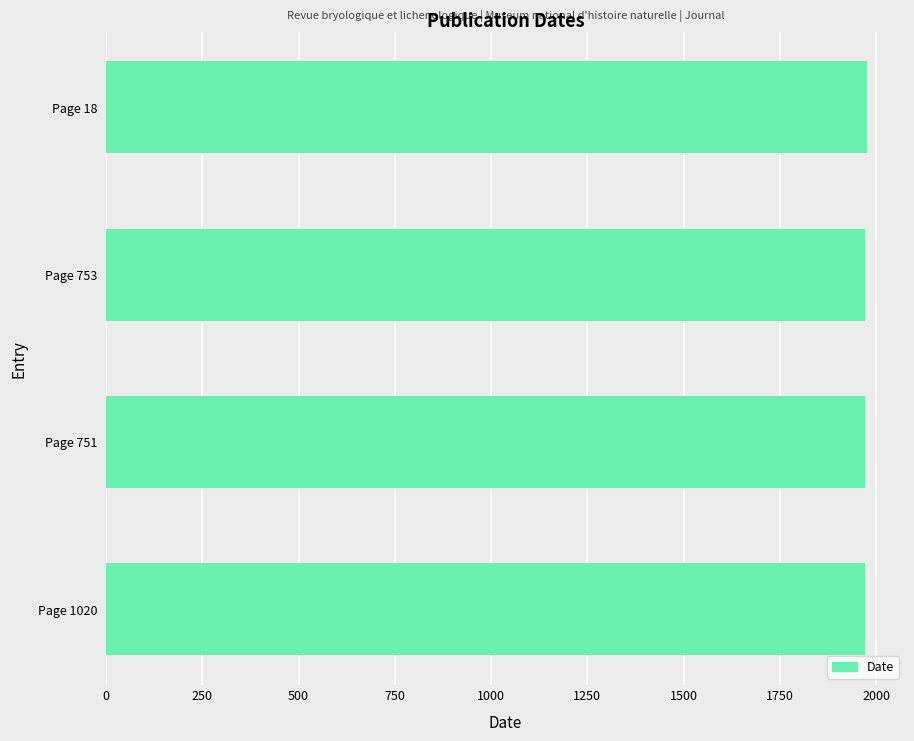

What is the difference between the maximum and minimum values?

6